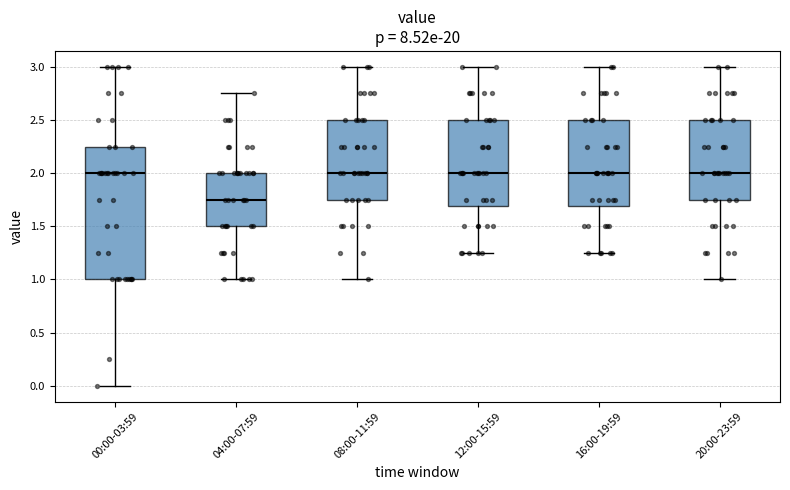

Which box has the lowest median line?

04:00-07:59